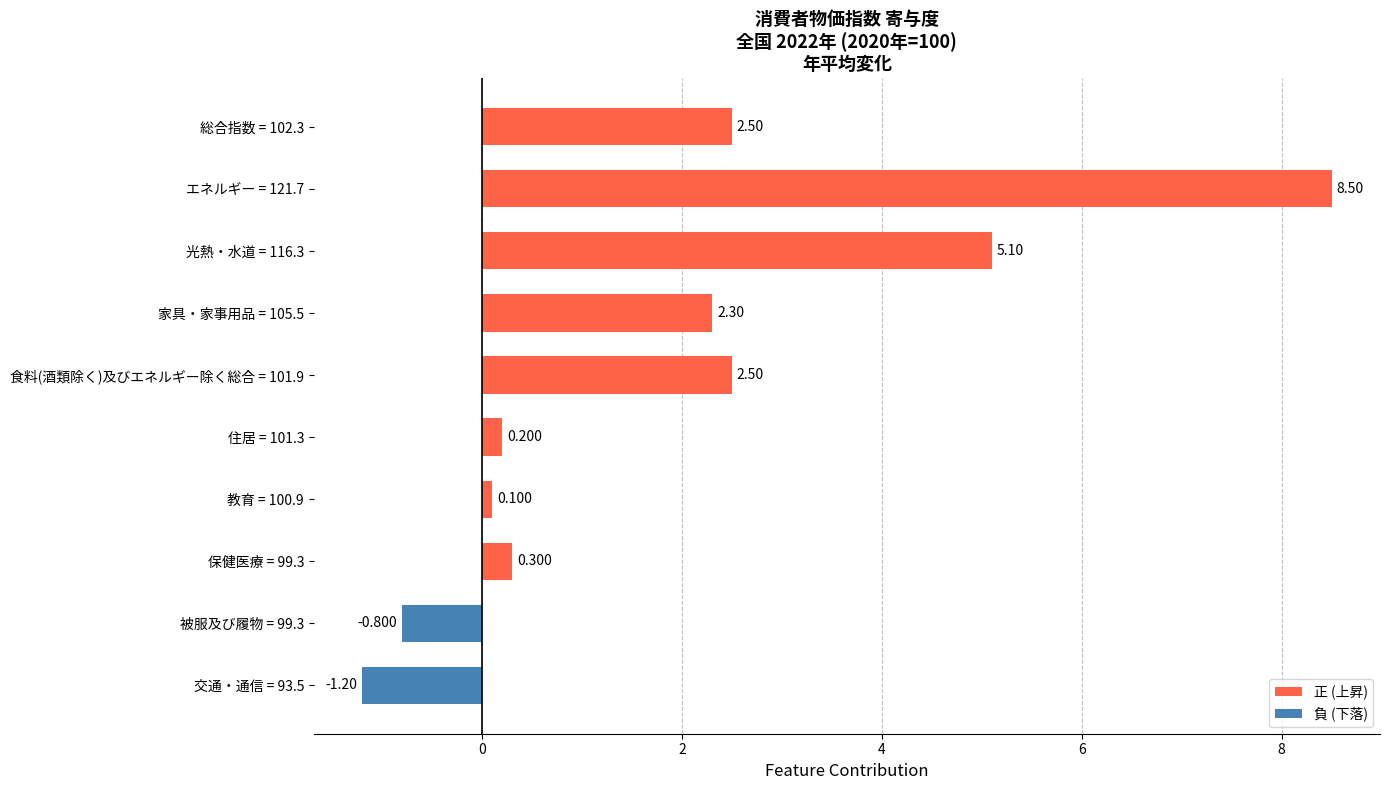

Does the chart contain any negative values?

Yes